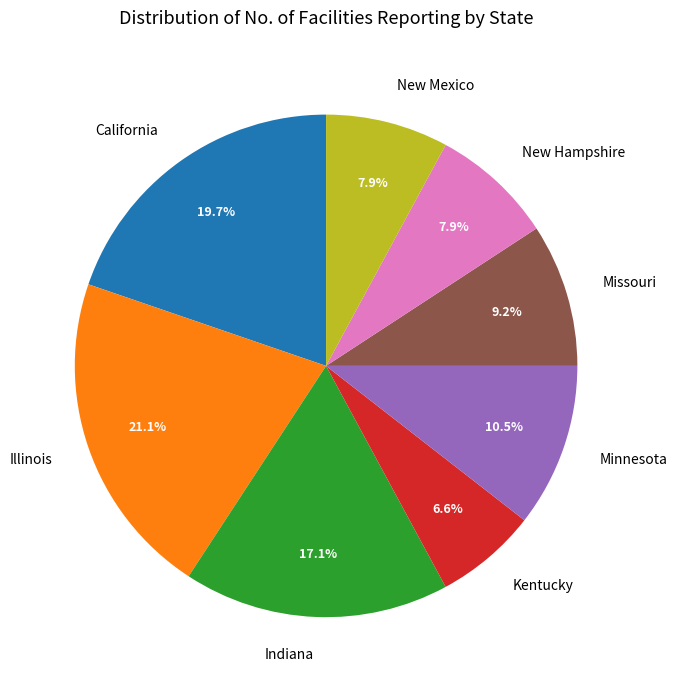

How many slices are in this pie chart?

8